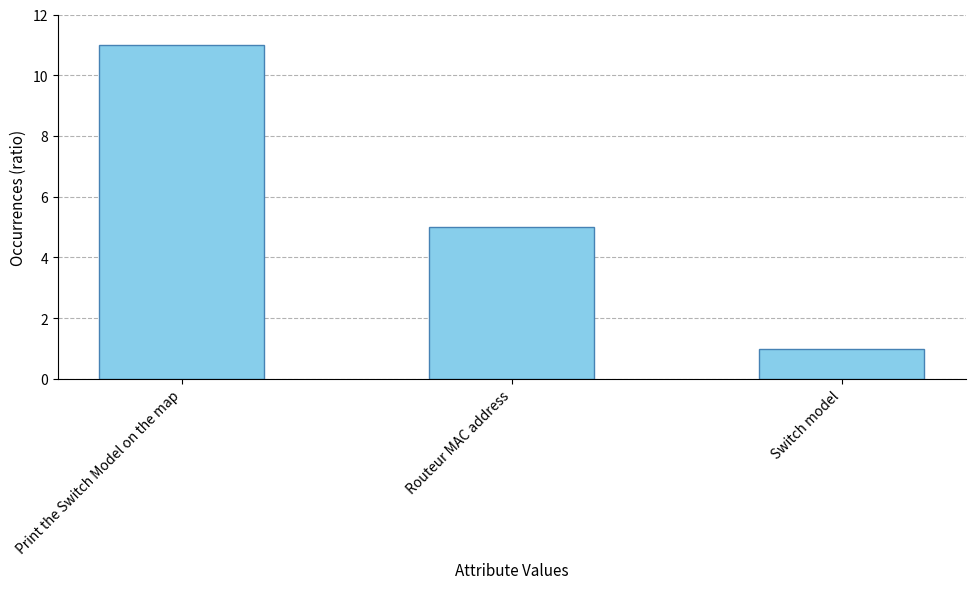

Rank the categories by value from highest to lowest.

Print the Switch Model on the map, Routeur MAC address, Switch model